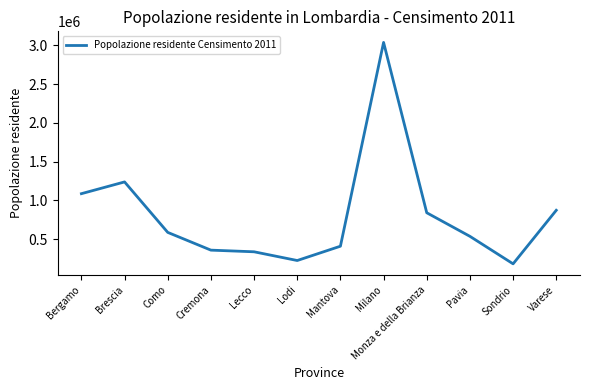

At which label does the data first exceed 586735?

Bergamo